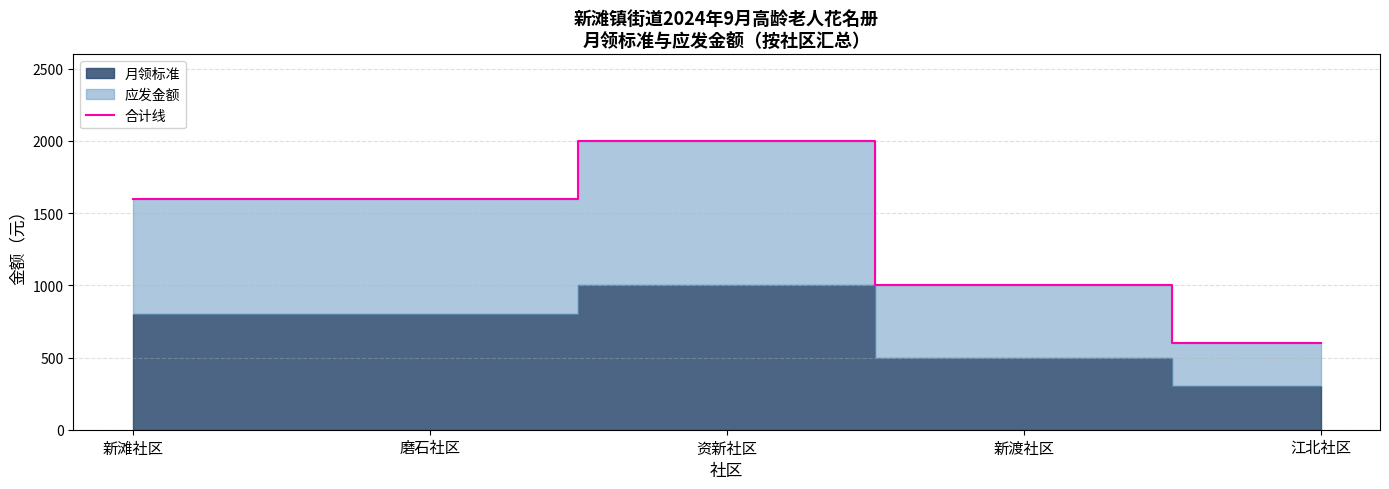

Reading left to right, list all the values displayed in this chart.

新滩社区=1600	磨石社区=1600	资新社区=2000	新渡社区=1000	江北社区=600